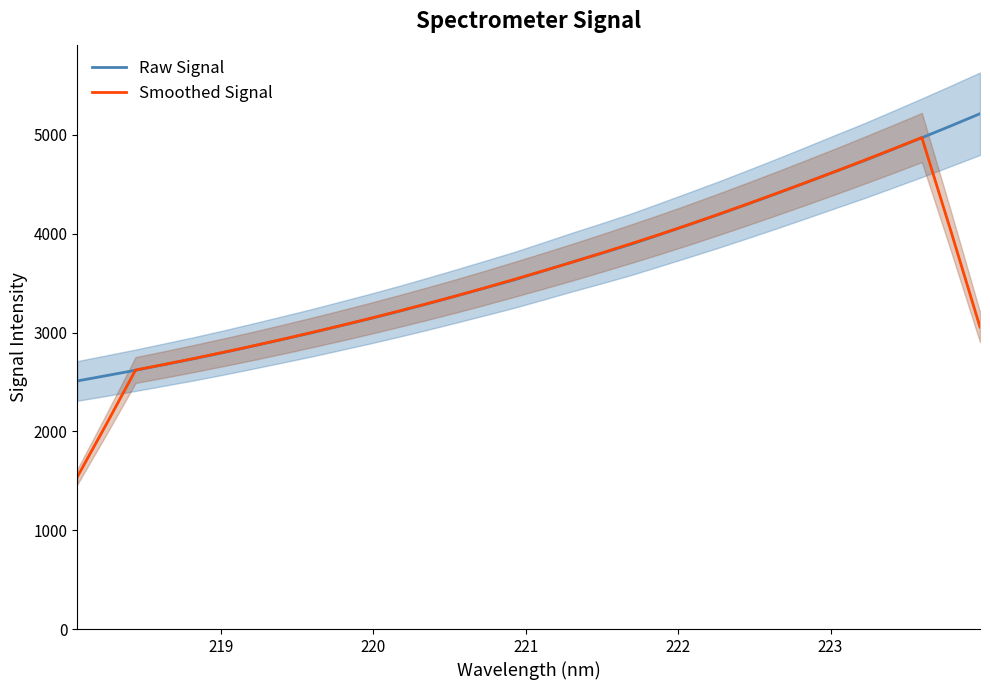

What is the minimum value for Smoothed Signal?

1538.6